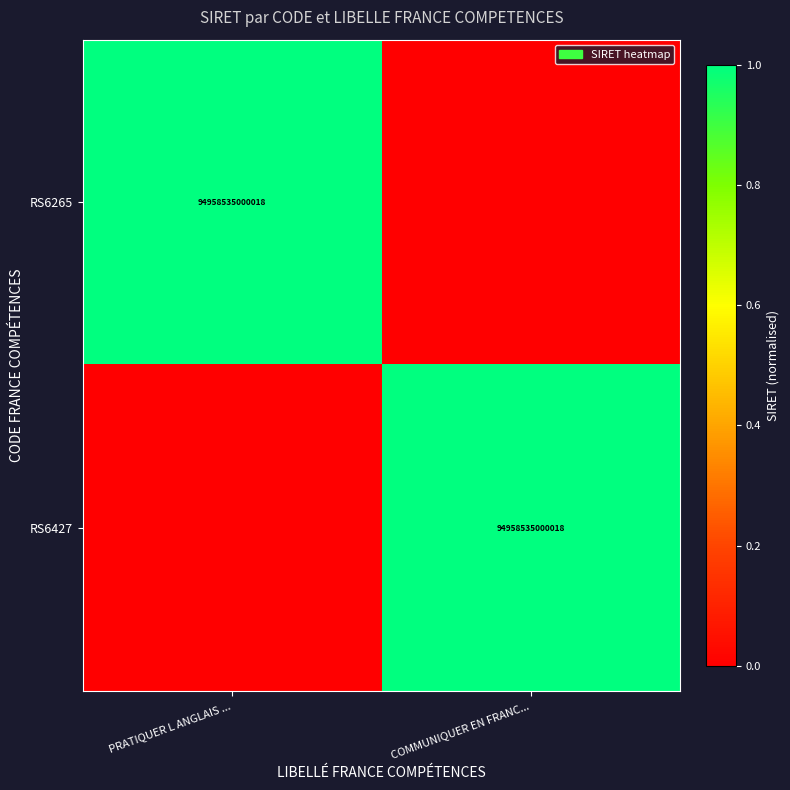

The value of RS6427 at COMMUNIQUER EN FRANC... is 47907204924597. True or false?

False